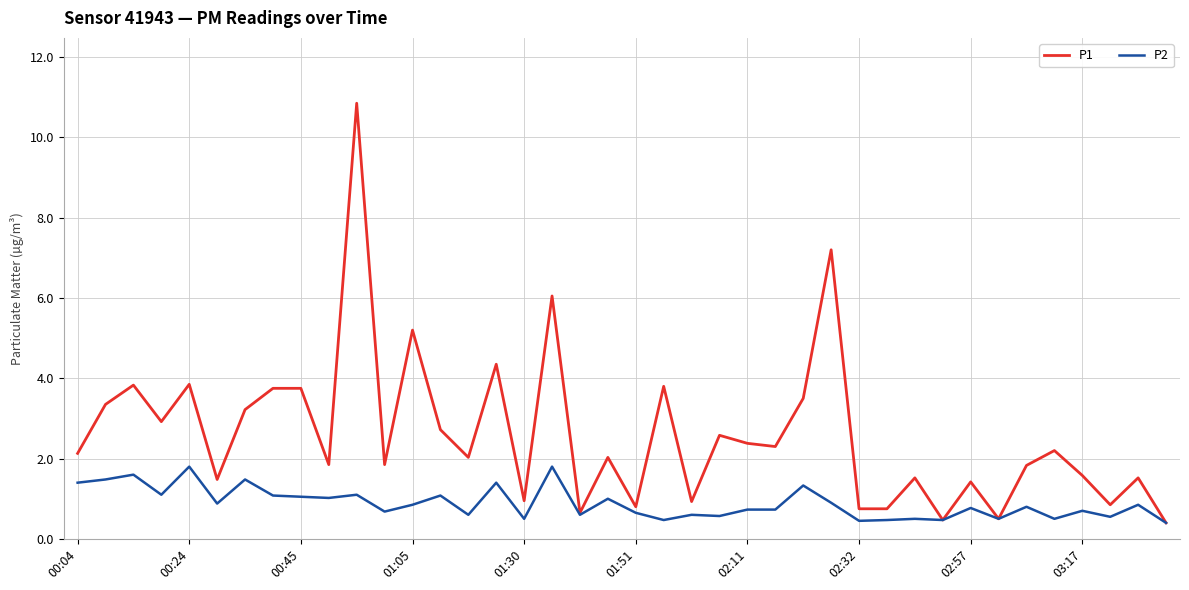

What are all the series names shown in the legend?

P1, P2